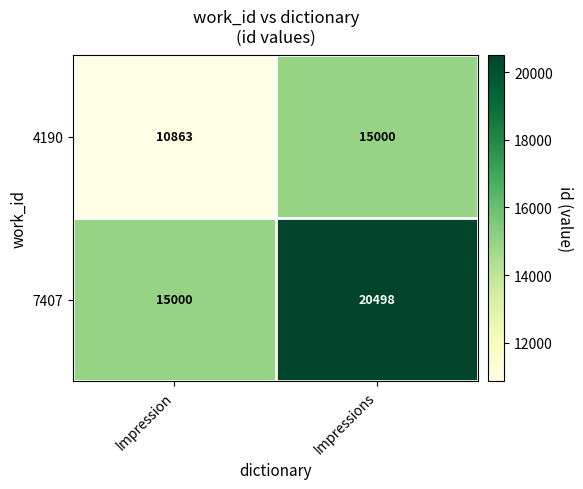

What is the maximum value shown in the chart?

20498